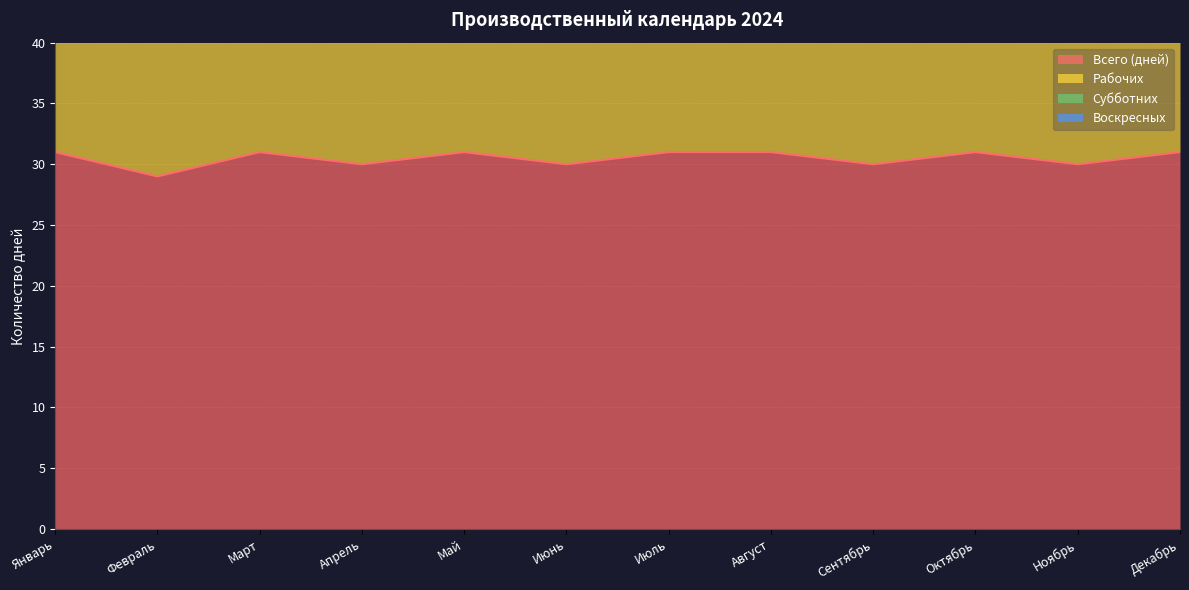

True or false: Всего (дней) and Рабочих cross at least once.

False